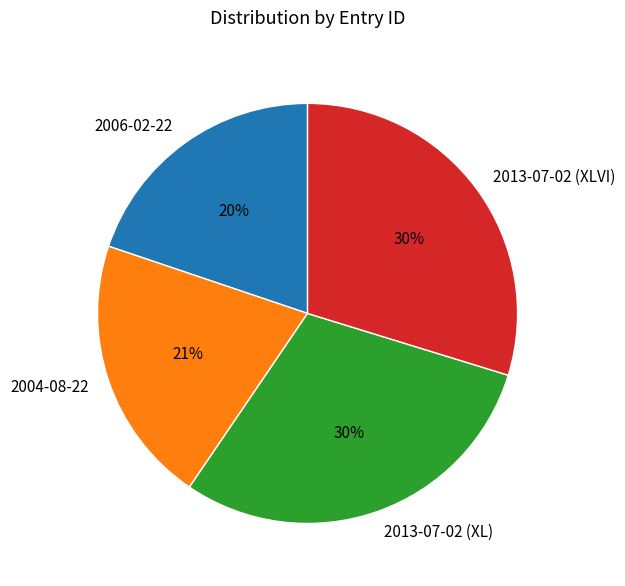

Is the sum of 2004-08-22 and 2006-02-22 greater than half?

No